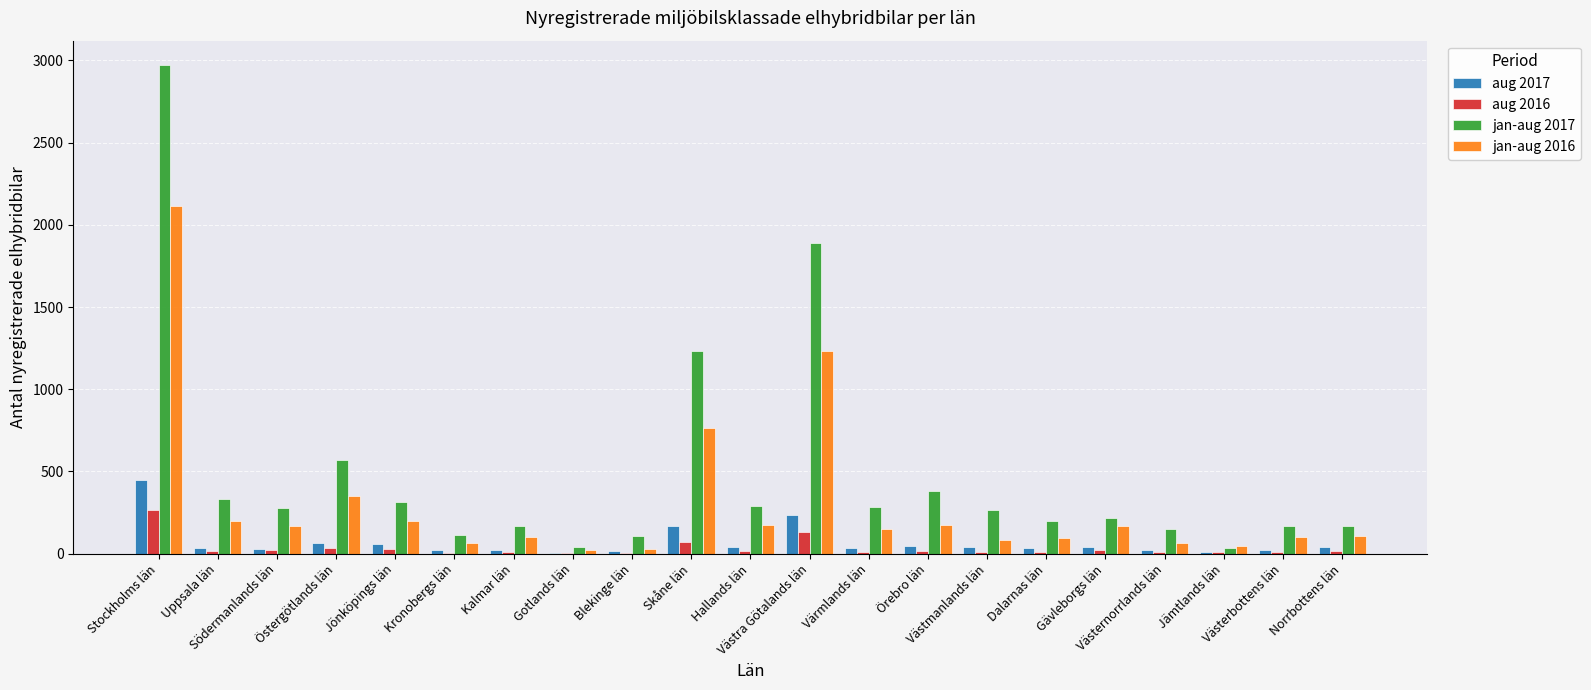

At which label does jan-aug 2016 reach its peak?

Stockholms län